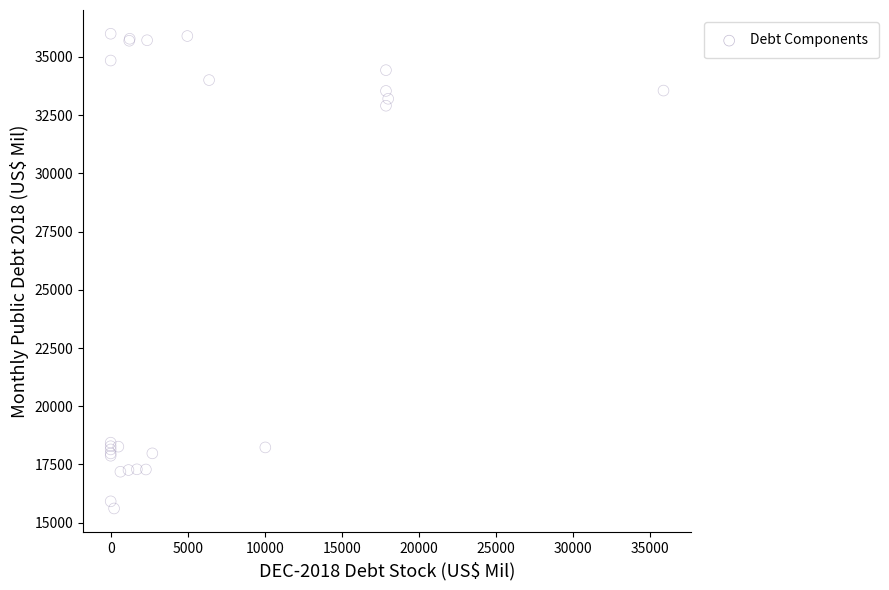

What Y value in the scatter plot is closest to 25802?

32903.0